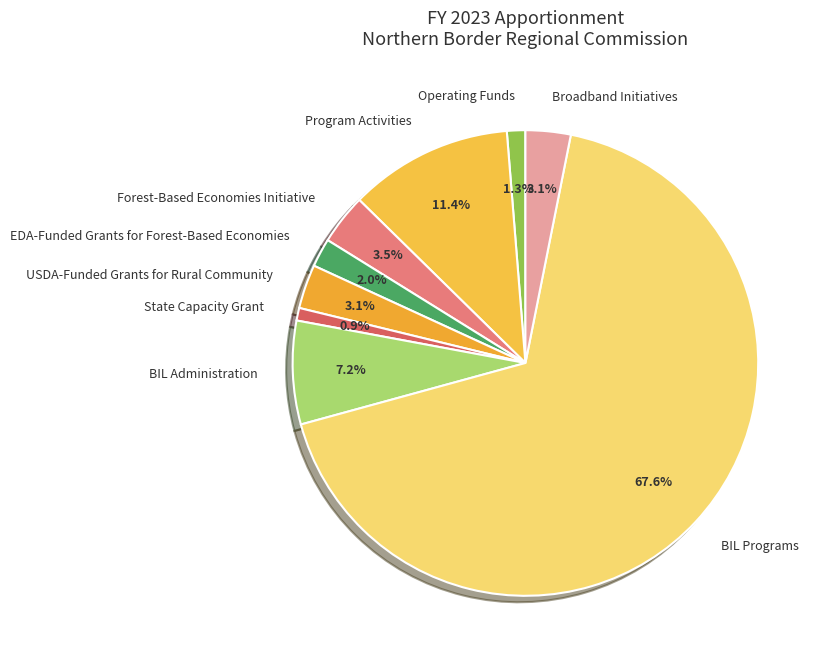

How many segments does this pie chart have?

9